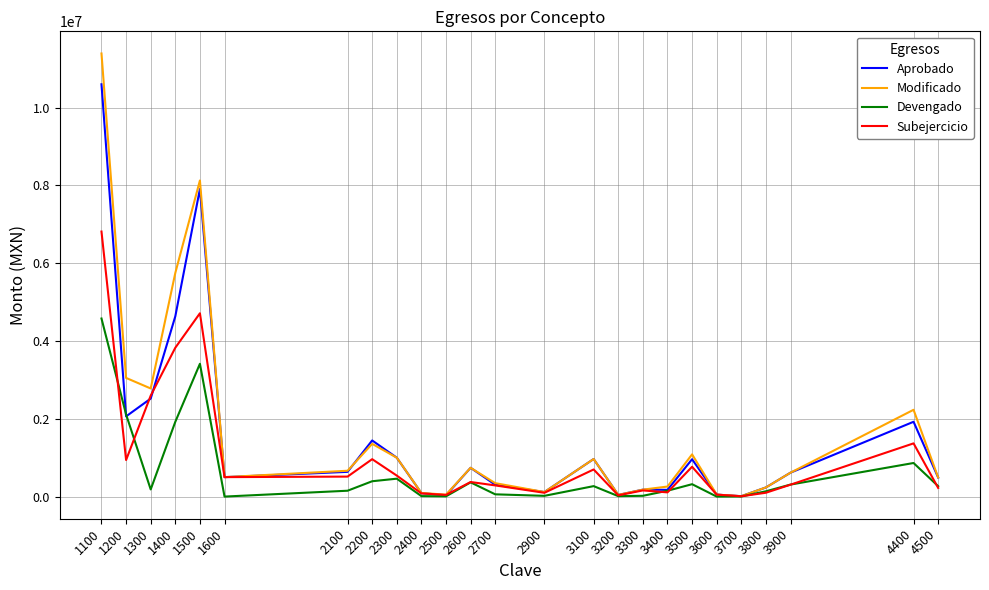

Between 1500 and 3600, which series saw the biggest shift?

Modificado